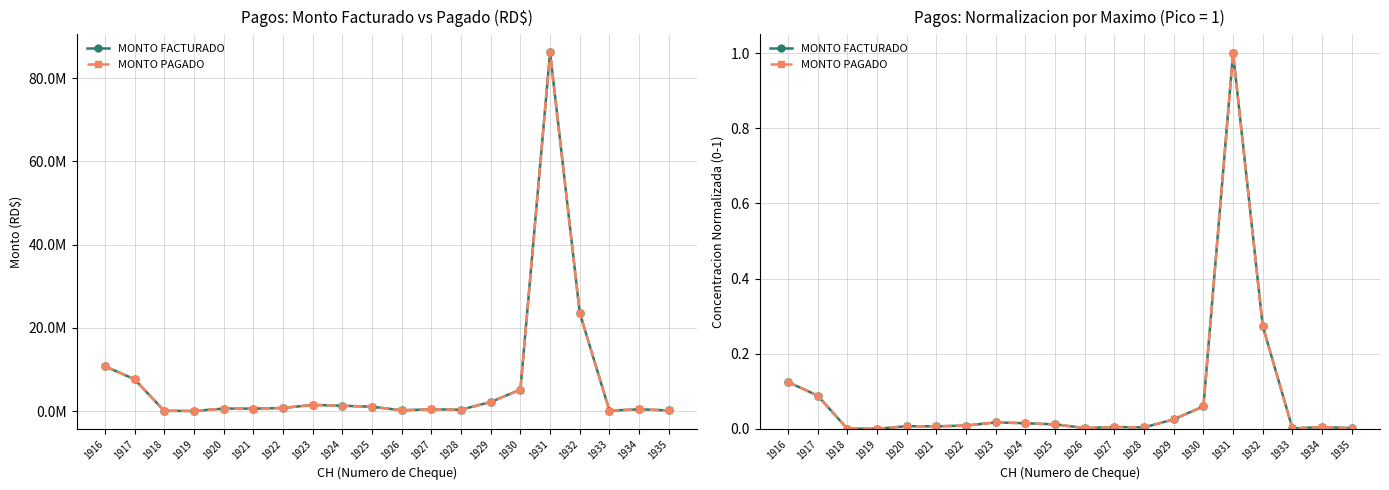

What is the average value of the MONTO PAGADO series?

0.1